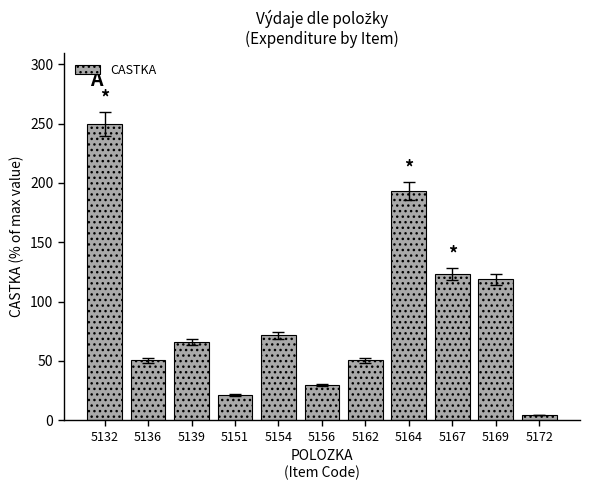

Does the chart contain stacked bars?

No